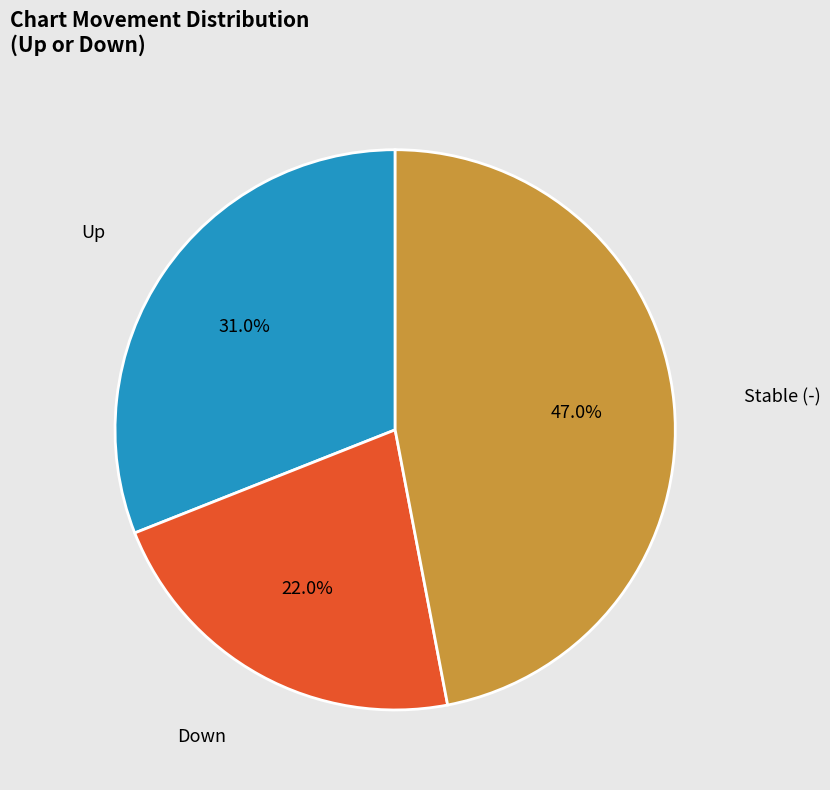

Does any single category account for the majority?

No